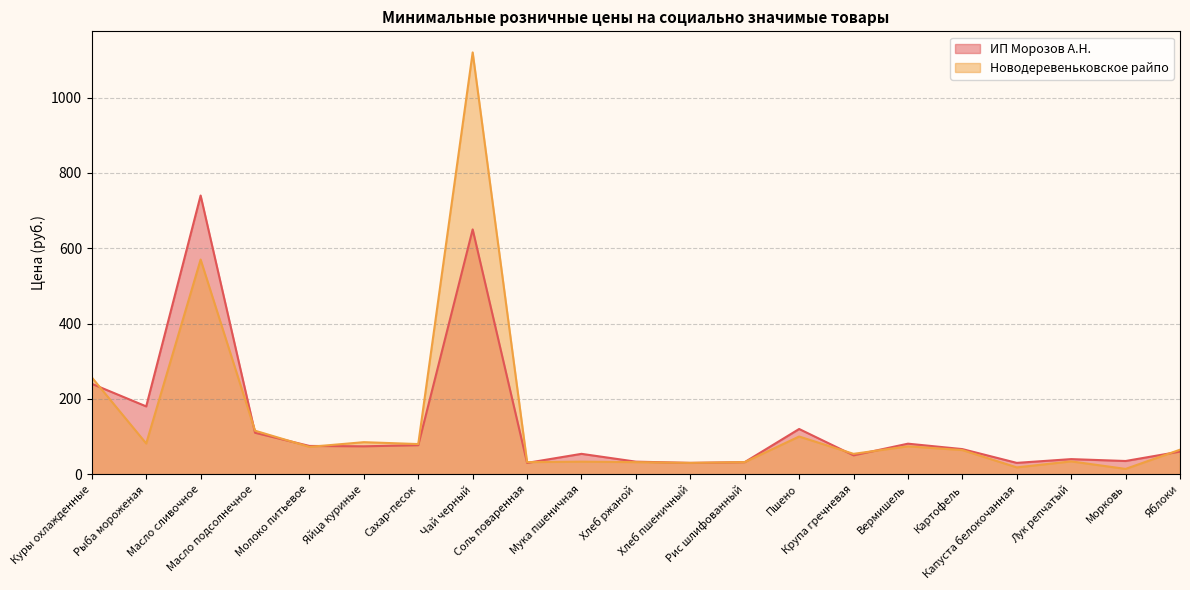

Is it true that Новодеревеньковское райпо equals 125.8 at Молоко питьевое?

False